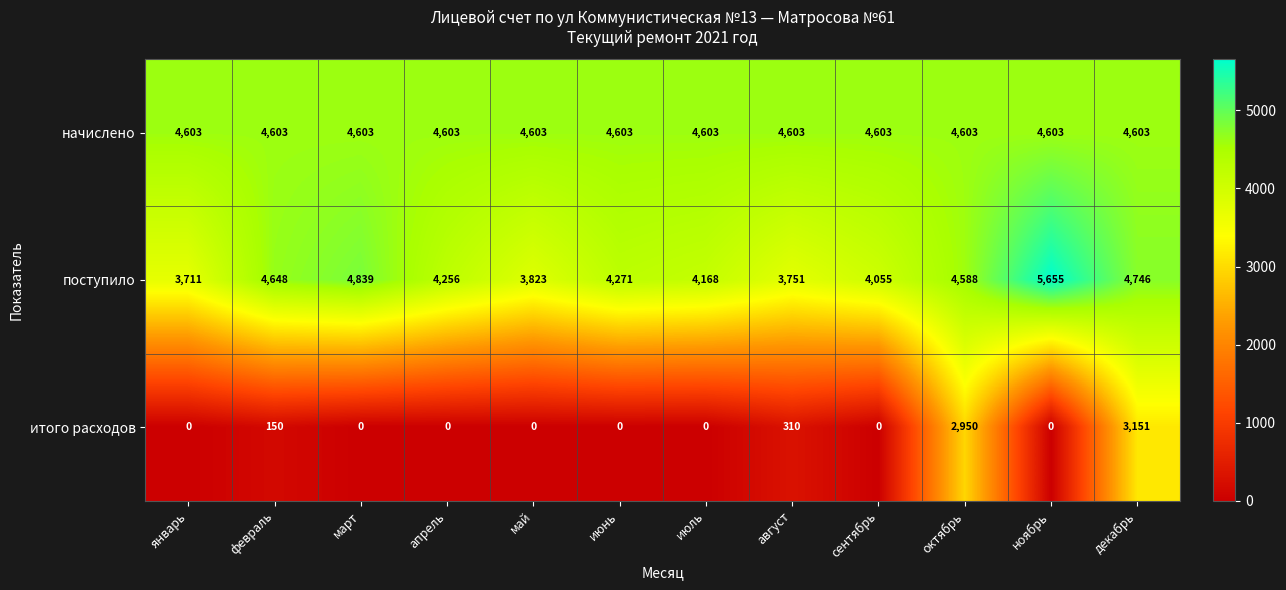

Which category has the highest value in the итого расходов series?

декабрь